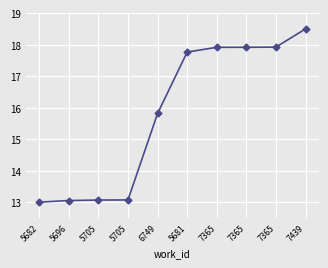

Rank the categories by value from lowest to highest.

5682, 5696, 5705, 5705, 6749, 5681, 7365, 7365, 7365, 7439